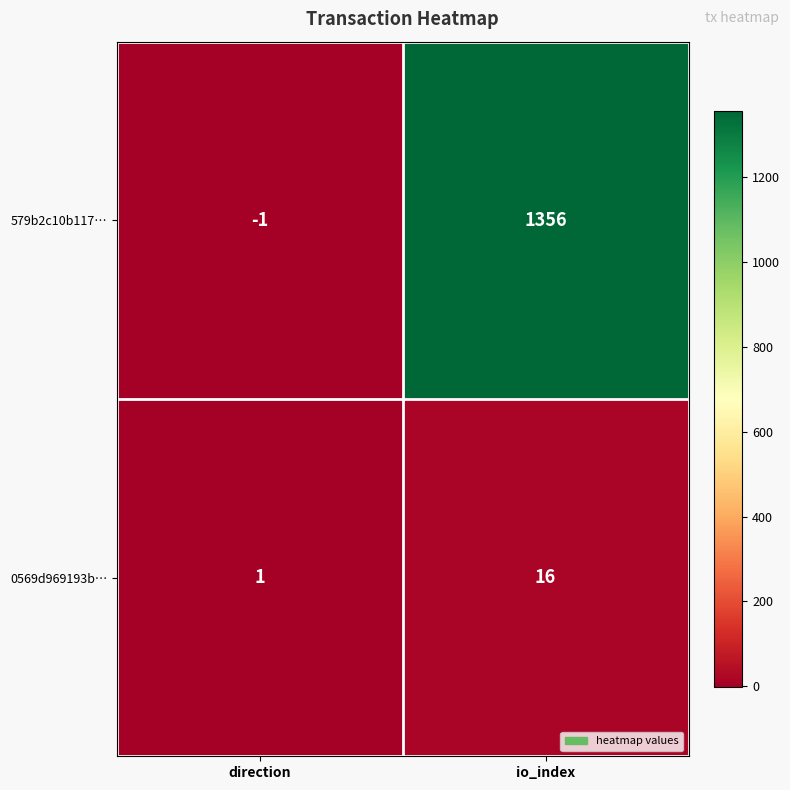

At which category does the chart reach its minimum across all series?

direction